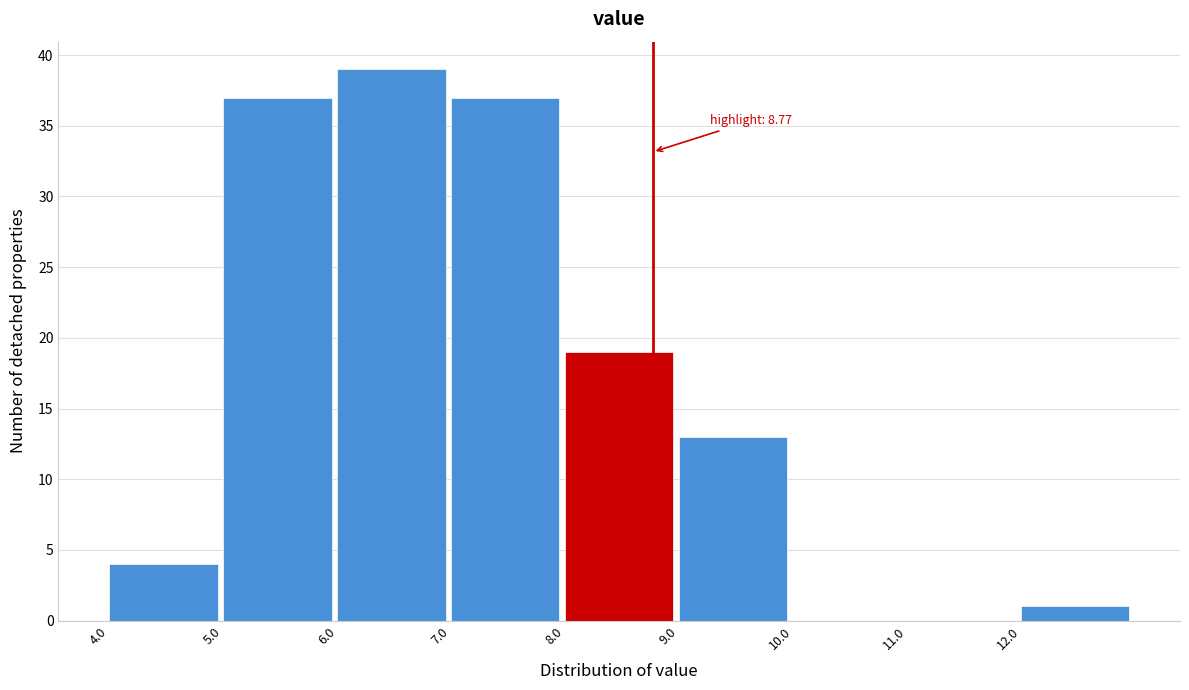

Over which range of the x-axis is the bar tallest?

6 to 7